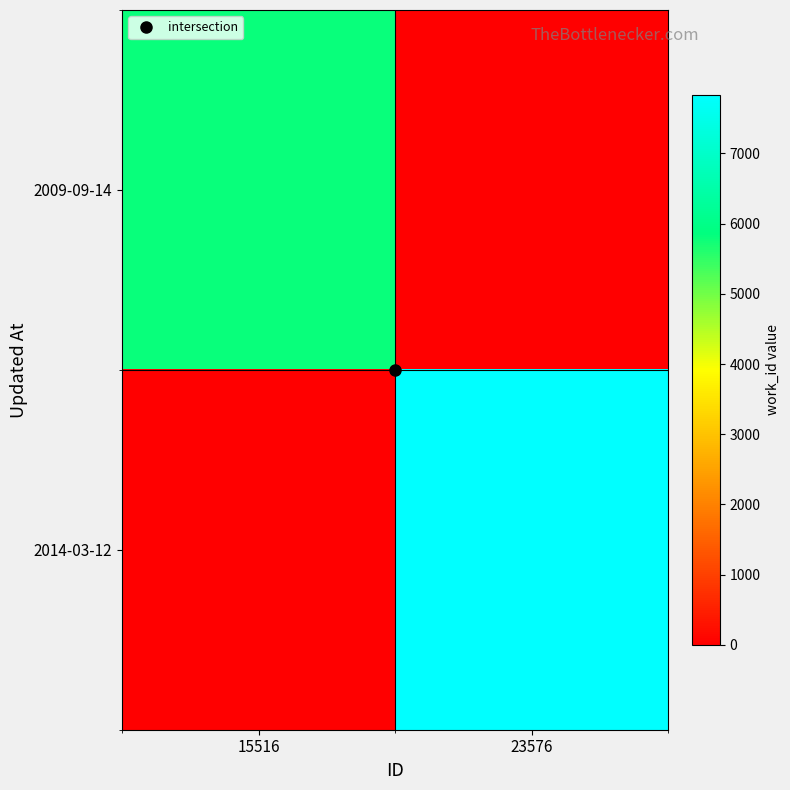

At which category does the chart reach its minimum across all series?

23576